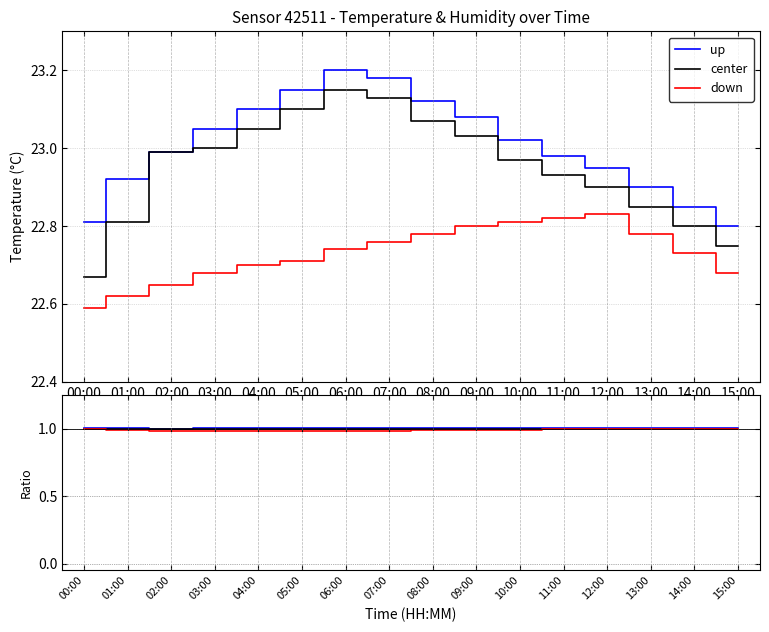

The down series shows 1.0 at 08:00. True or false?

True